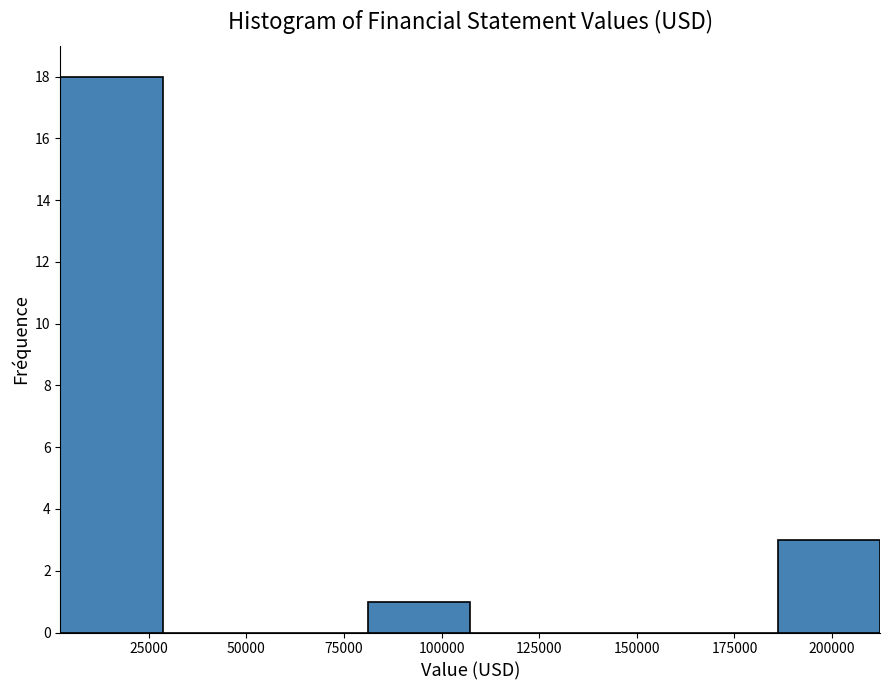

Reading left to right, transcribe this chart: for each bar, give the range it covers on the x-axis and its height. Neither the bar edges nor the heights are printed on the chart, so give them approximately, as read against the axes.

0 to 30000: 18
30000 to 55000: 0
55000 to 80000: 0
80000 to 105000: 1
105000 to 135000: 0
135000 to 160000: 0
160000 to 185000: 0
185000 to 210000: 3